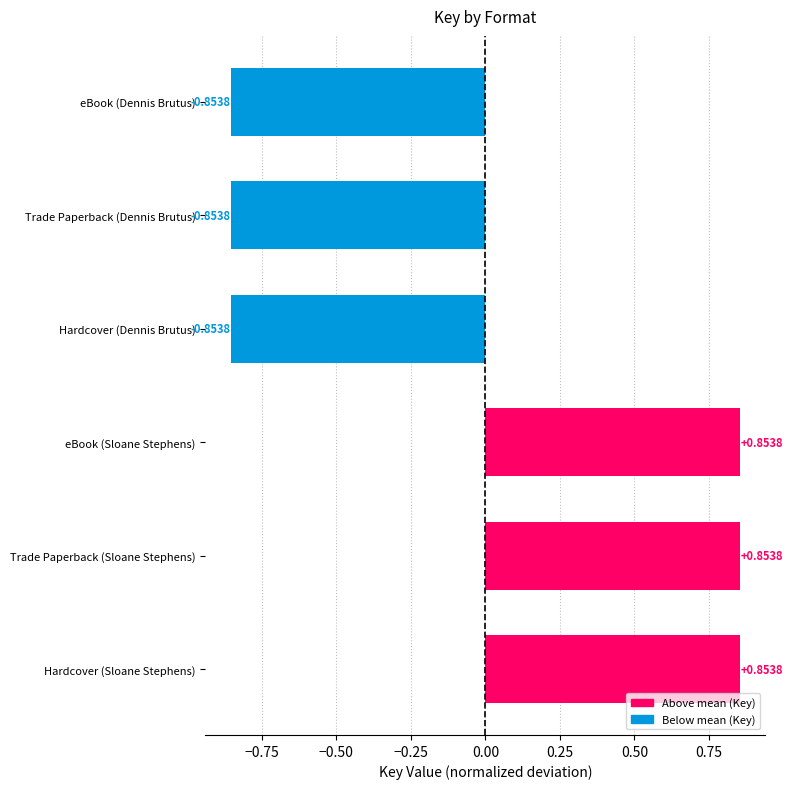

Which has a higher value, Hardcover (Sloane Stephens) or eBook (Dennis Brutus)?

Hardcover (Sloane Stephens)